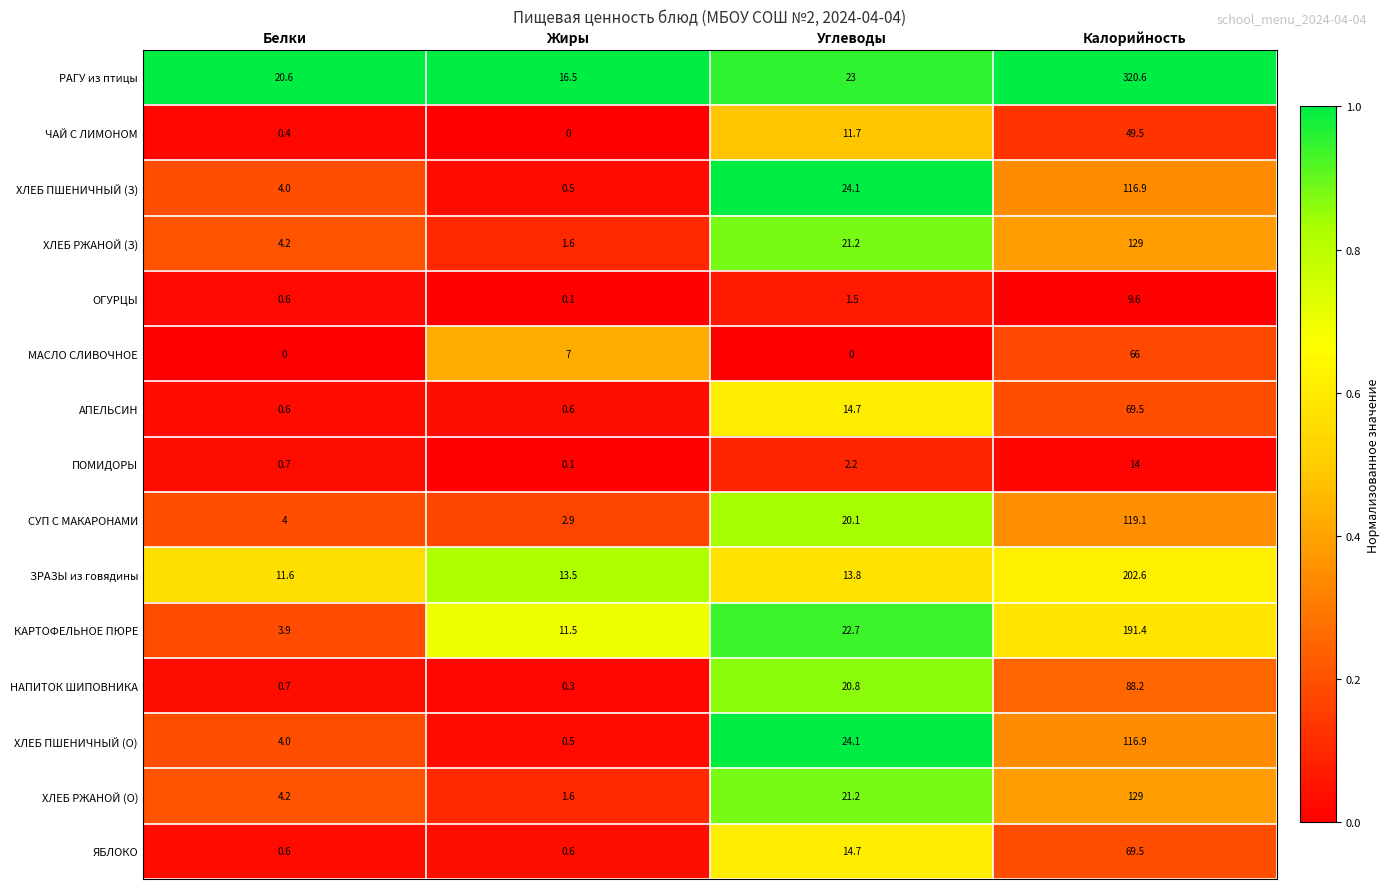

Which series has the widest spread of values?

РАГУ из птицы